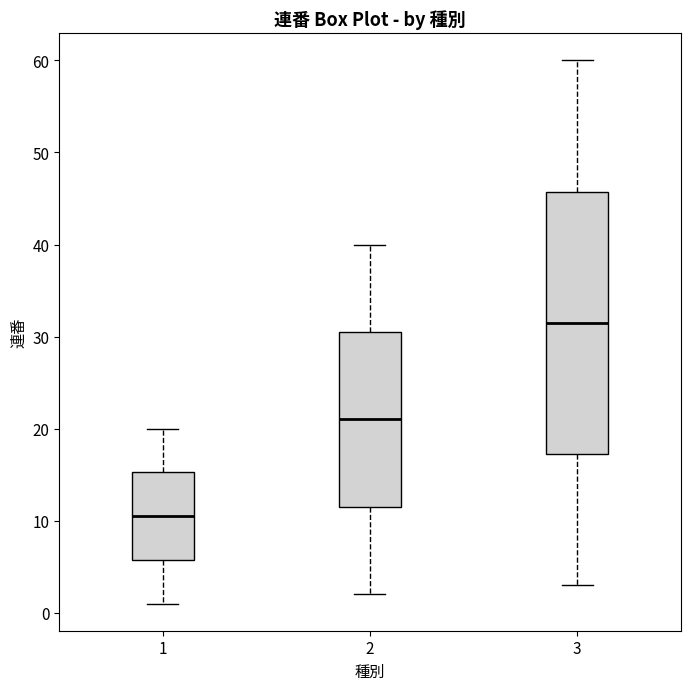

Which box has the lowest median line?

1